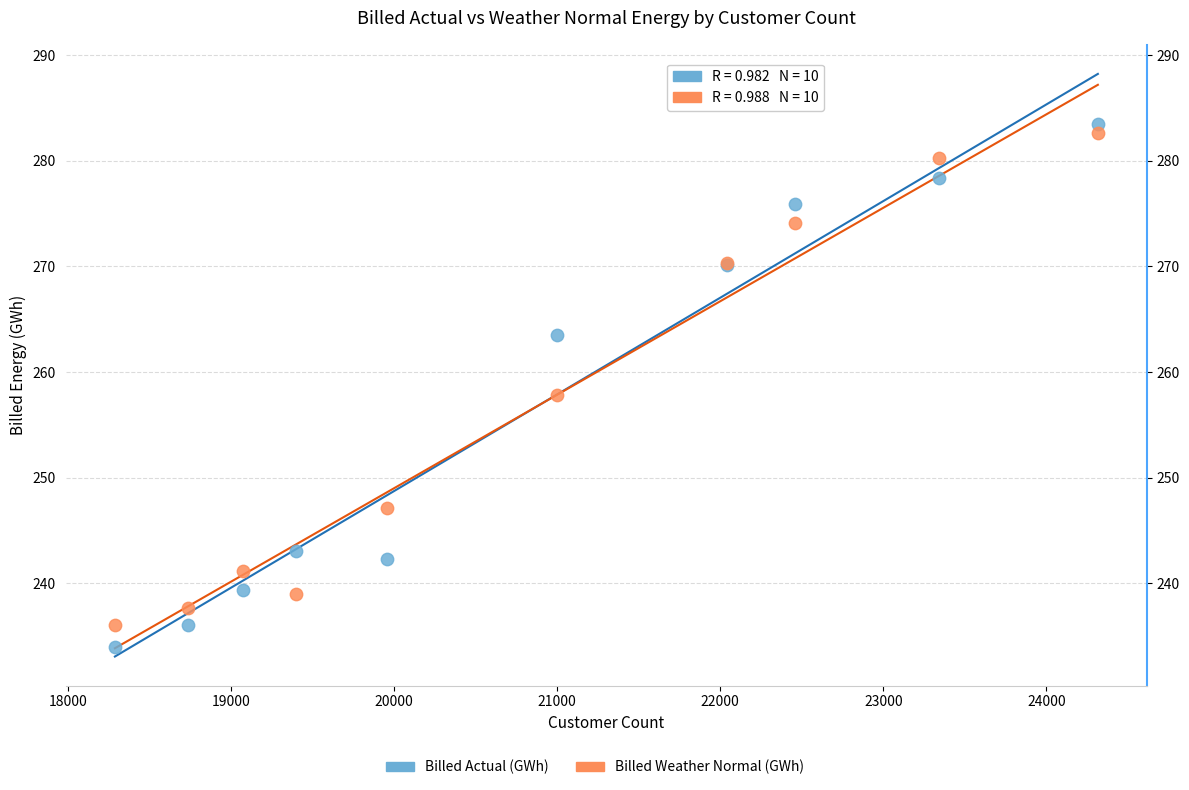

Which series has the widest spread of Y values?

Billed Actual (GWh)